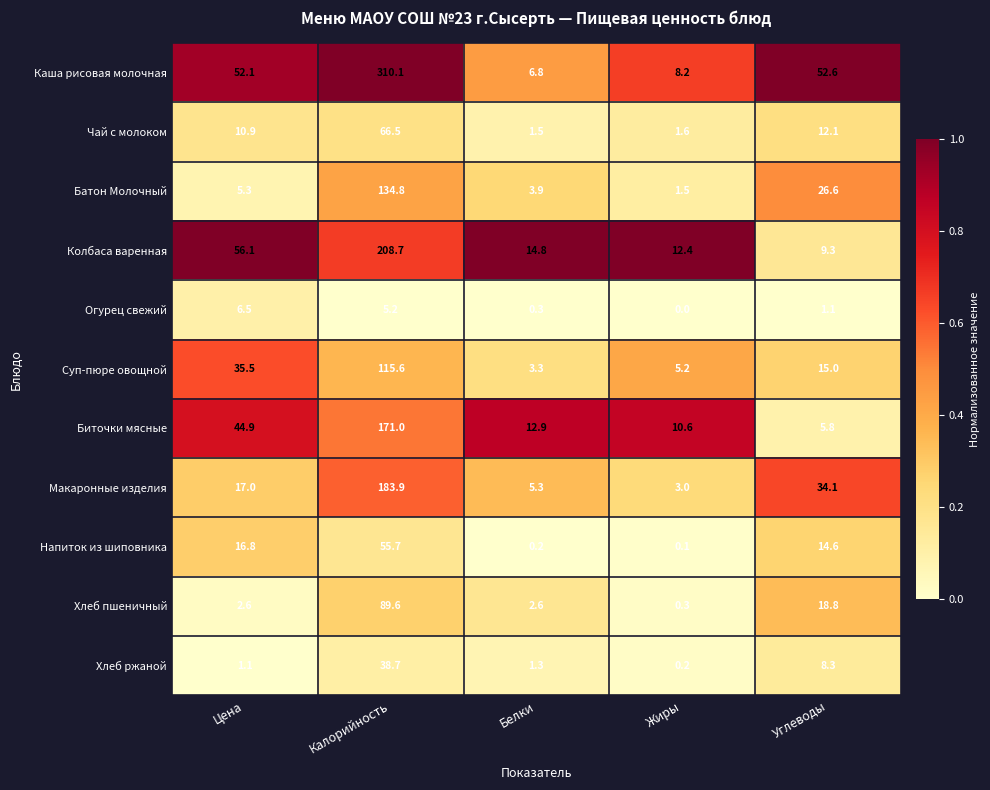

What is the maximum value shown in the chart?

310.1